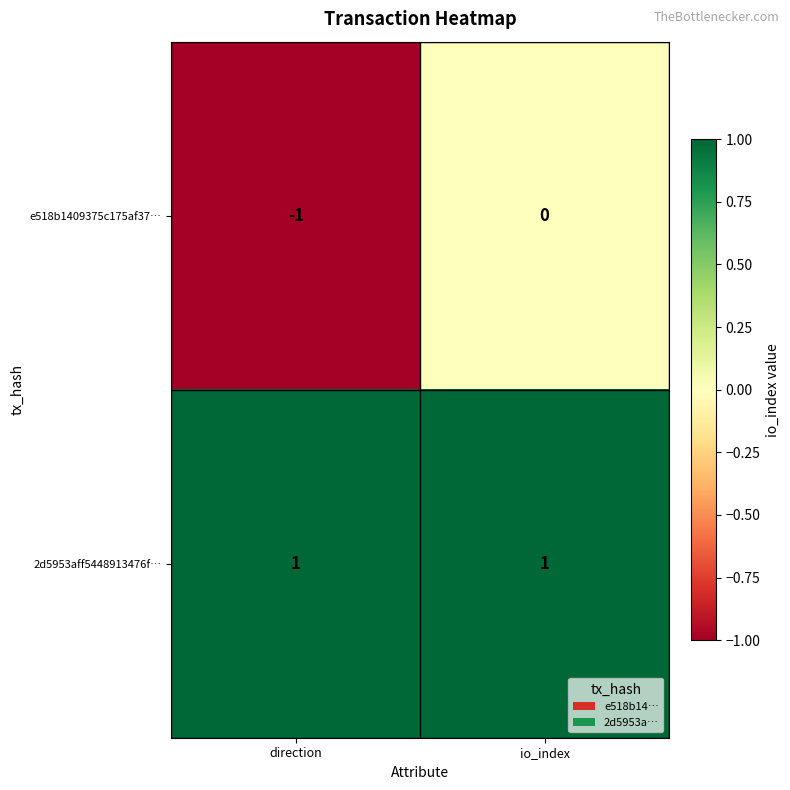

Which category has the lowest value across all series?

direction